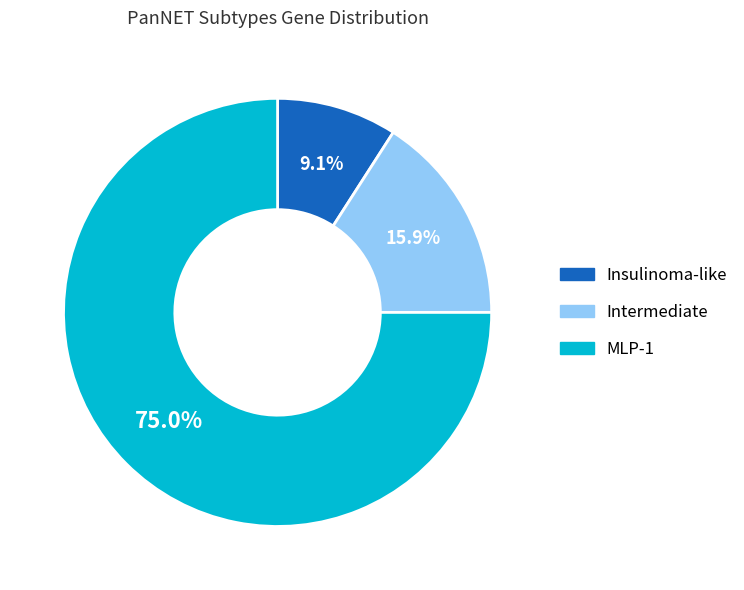

Which category has the smallest portion of the pie?

Insulinoma-like